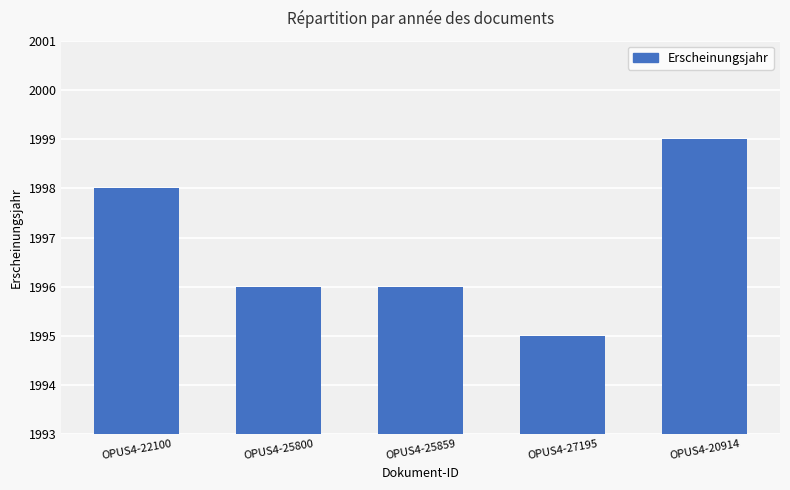

What is the average value?

1997